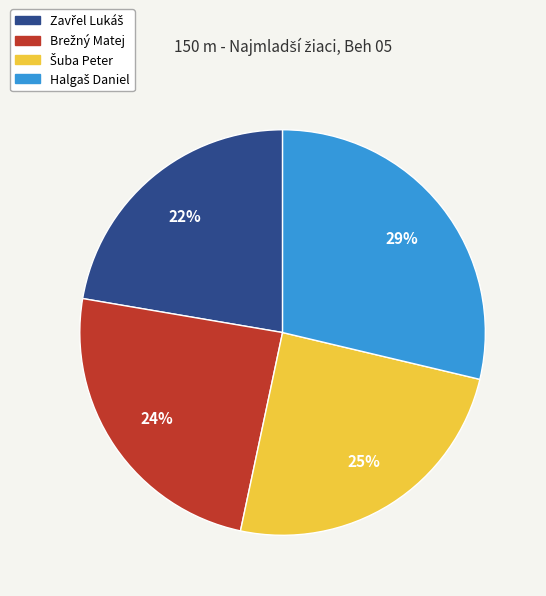

To the nearest percent, what is the average slice percentage?

25%